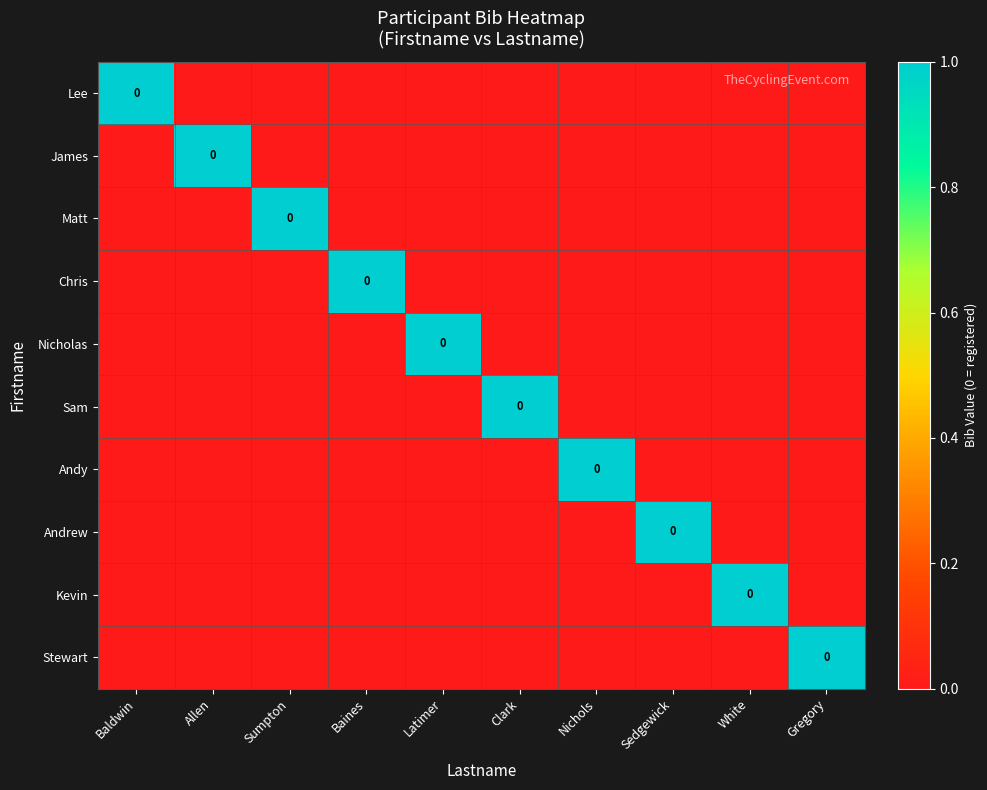

The value of Kevin at Baines is 0. True or false?

False